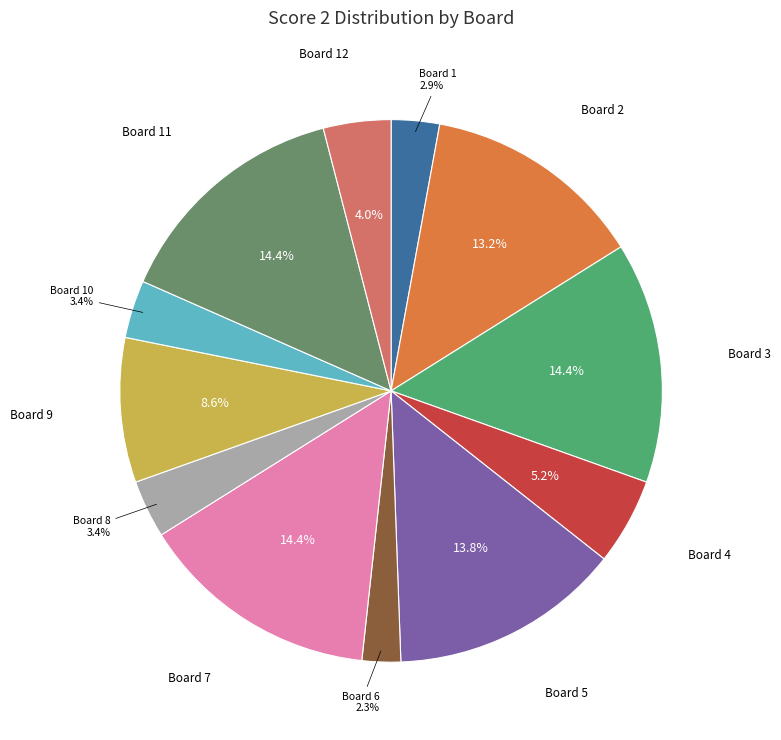

Is there a majority slice in this chart?

No